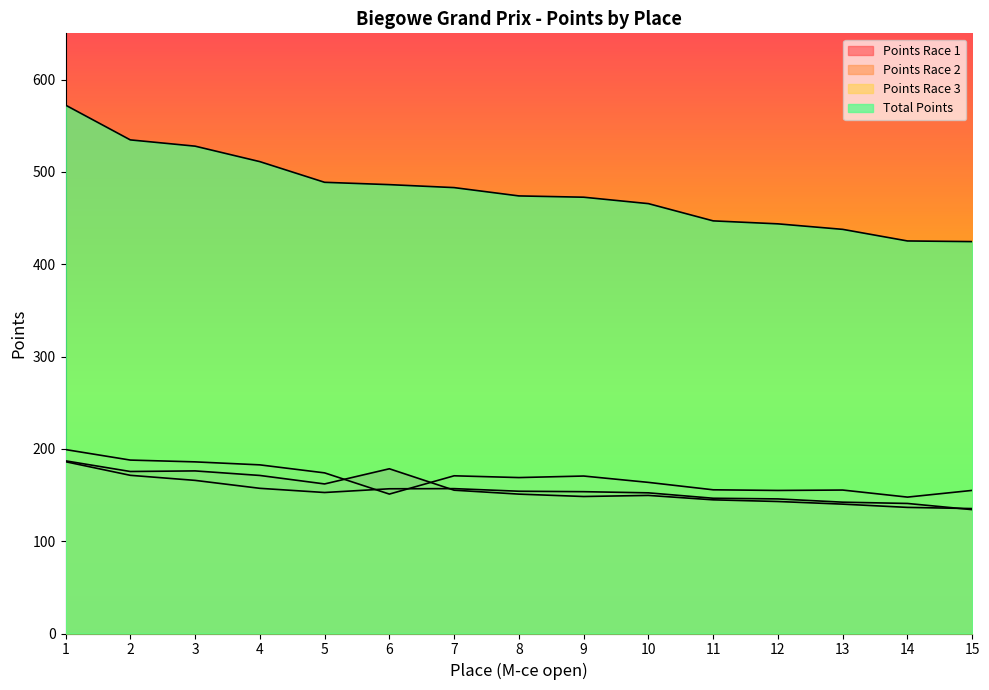

Is it true that Total Points equals 486.1 at 6?

True